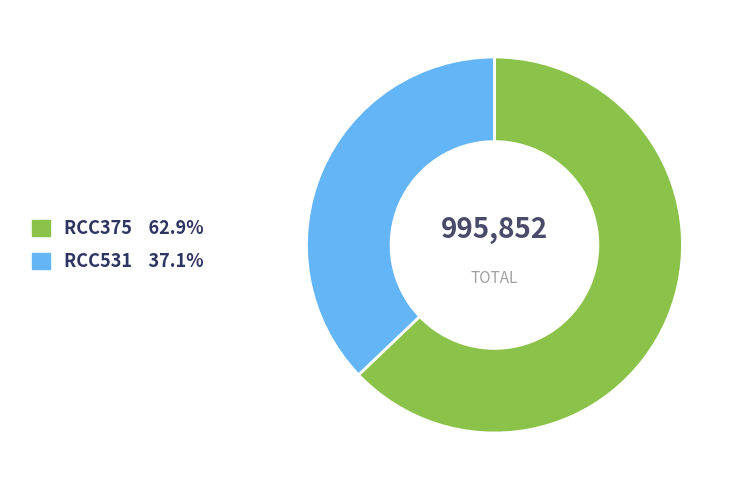

Does RCC375 account for over 50% of the chart?

Yes